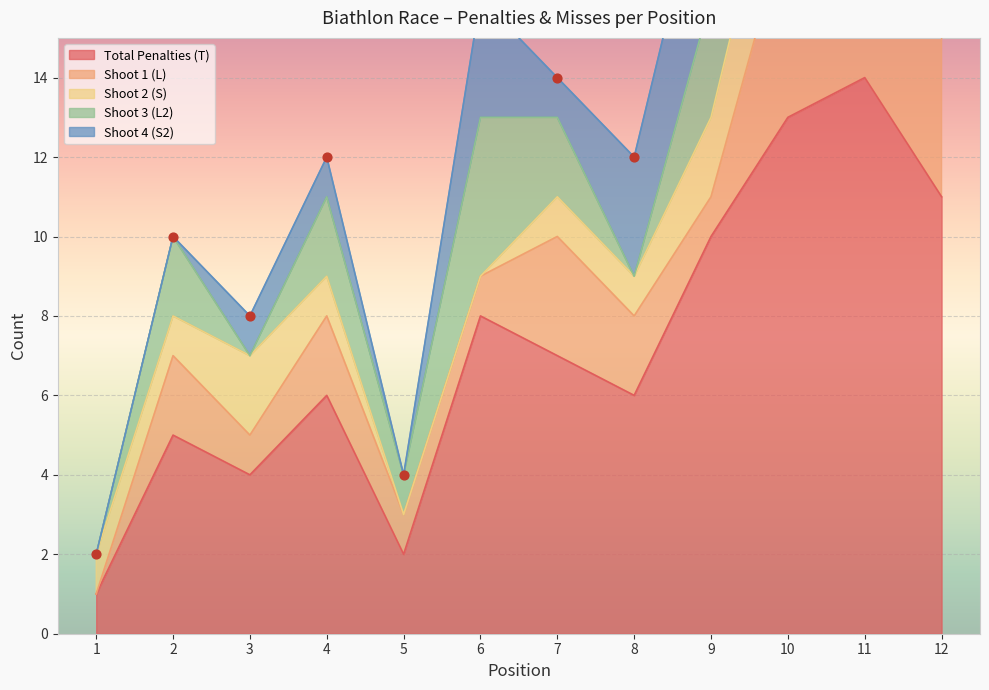

Which series has the largest total across all categories?

Total Penalties (T)